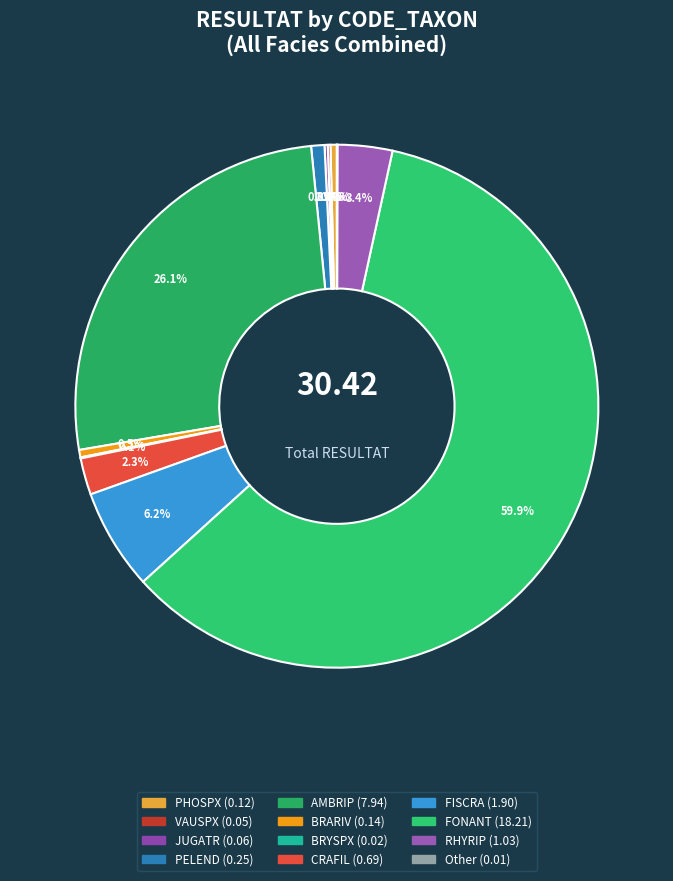

To the nearest percent, what is the combined percentage of CRAFIL and FONANT?

62%